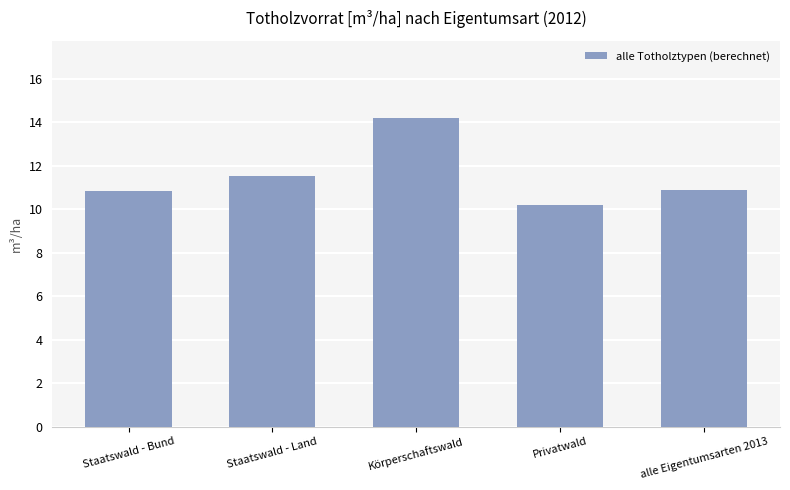

What is the change in value from Staatswald - Bund to Körperschaftswald?

+3.4